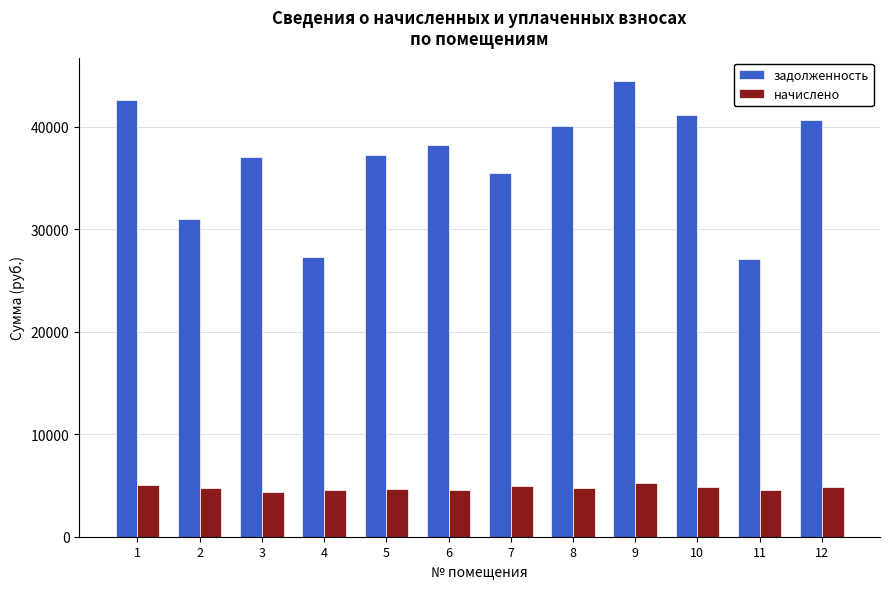

What is the minimum value for задолженность?

27090.4